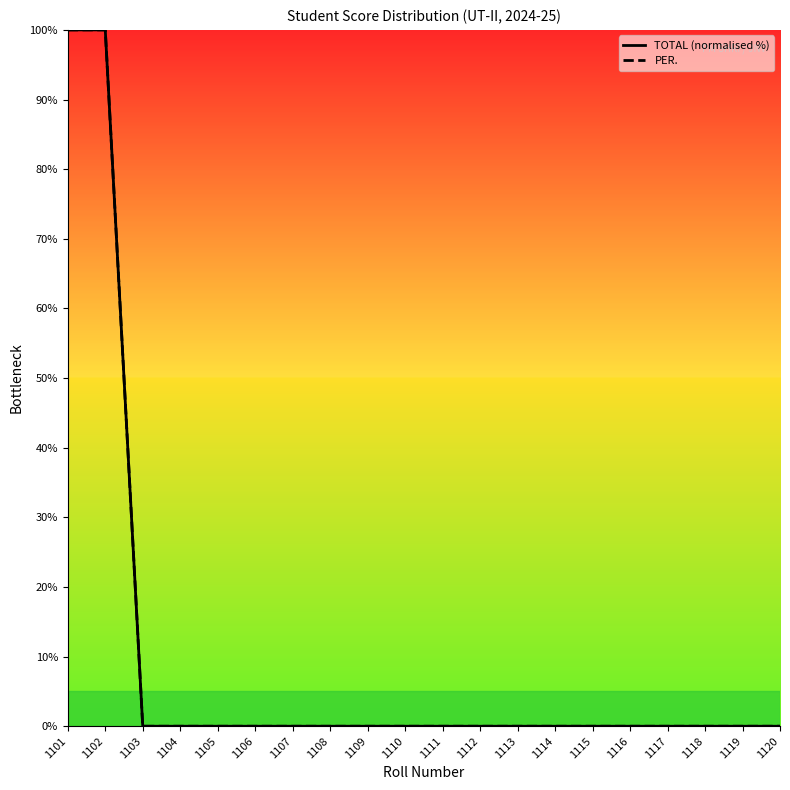

Is the value of TOTAL (normalised %) at 1107 greater than the value of PER. at 1106?

No